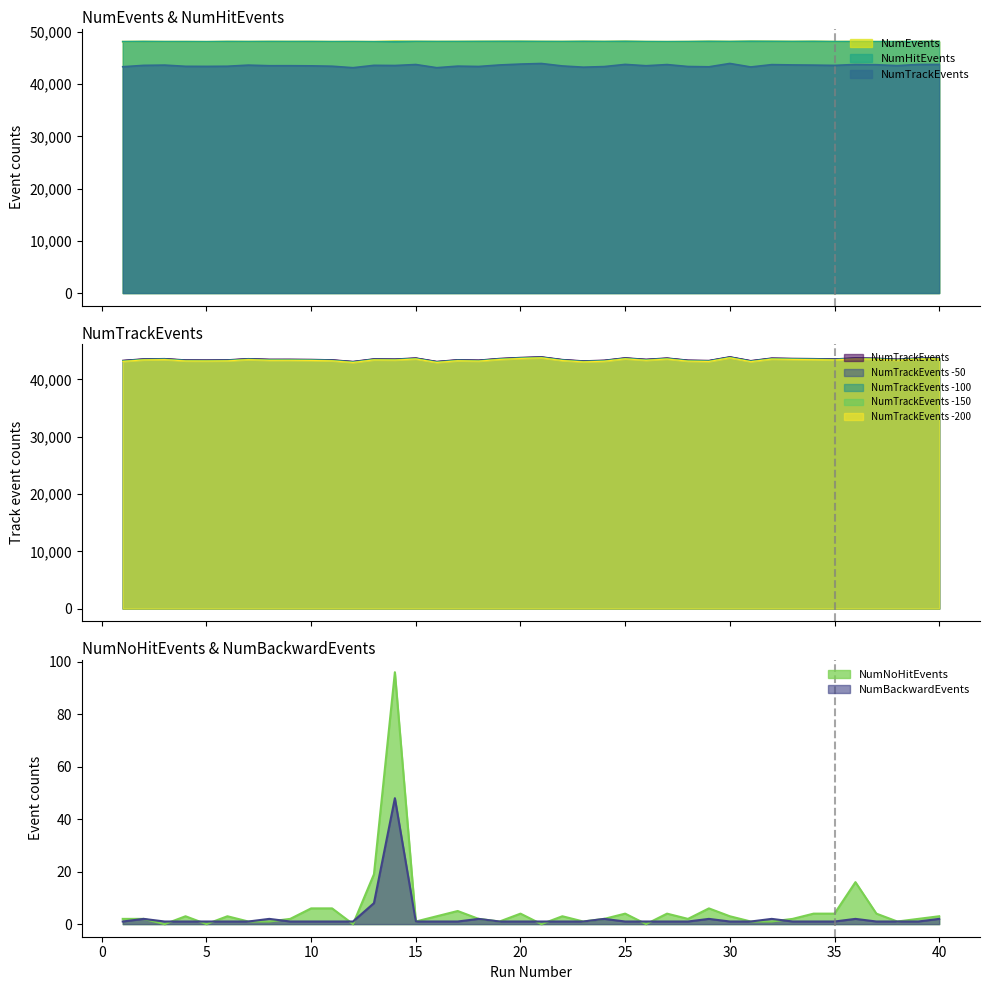

What is the difference between the NumHitEvents values at 22 and 37?

23